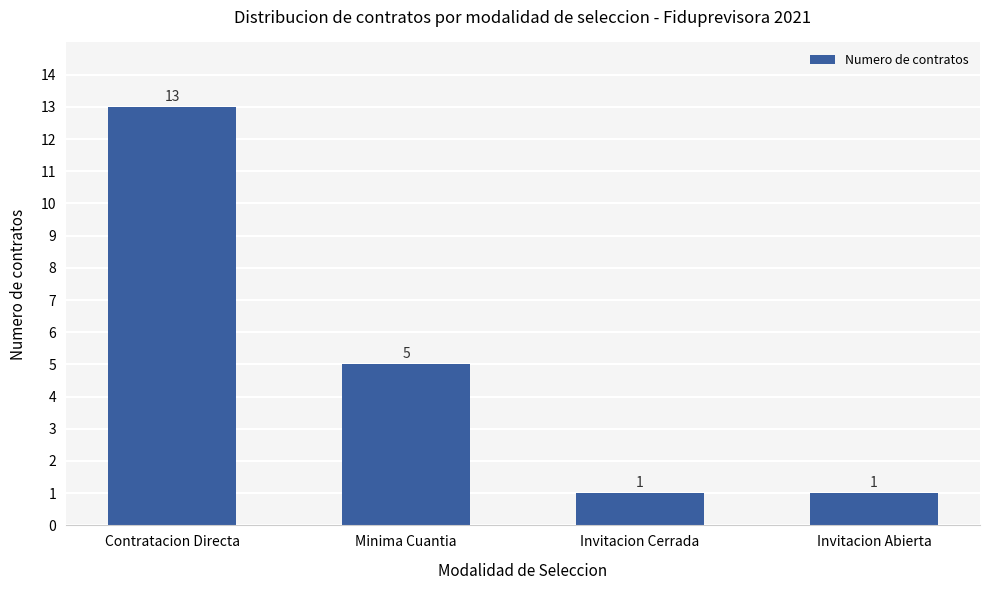

Does the chart contain any negative values?

No